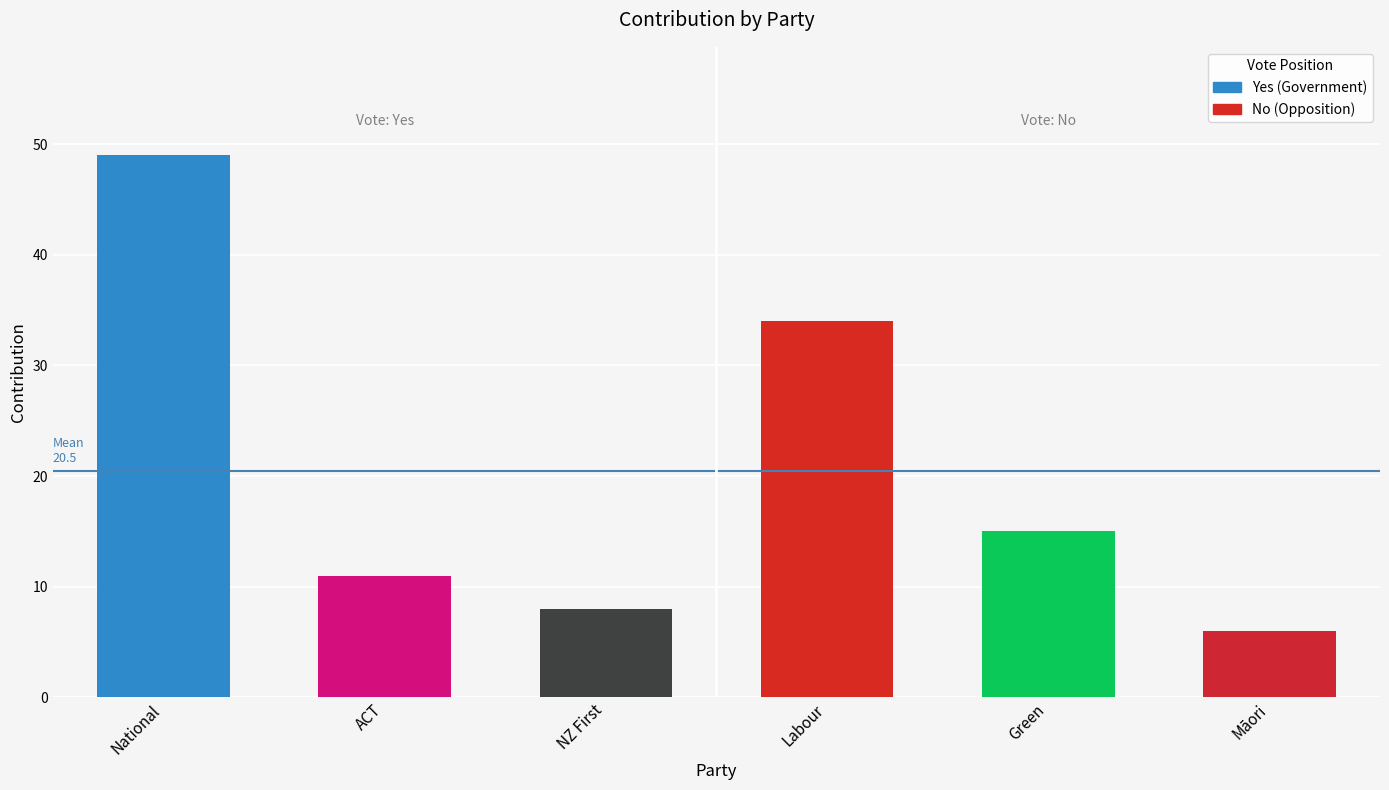

How many series are shown in this chart?

1